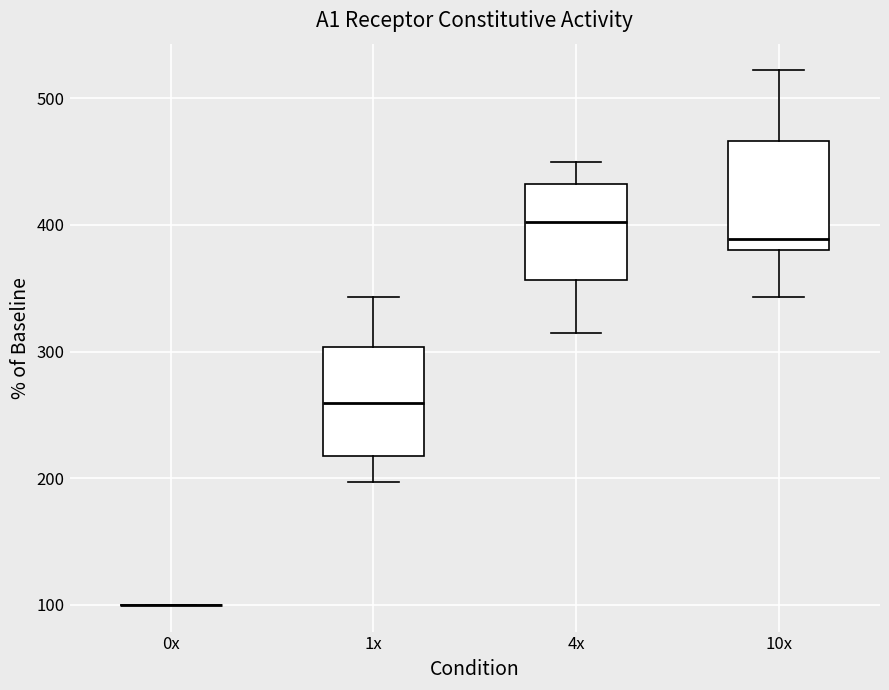

Reading left to right, transcribe this box plot: for each box, give where its median line is, the range the box spans, and where its two whiskers end, as read against the y-axis. The values are not printed on the chart, so give them approximately, as read against the axis.

0x: box collapsed to a line at 100, whiskers 100 to 100
1x: median 260, box 220 to 300, whiskers 200 to 340
4x: median 400, box 360 to 430, whiskers 320 to 450
10x: median 390, box 380 to 470, whiskers 340 to 520